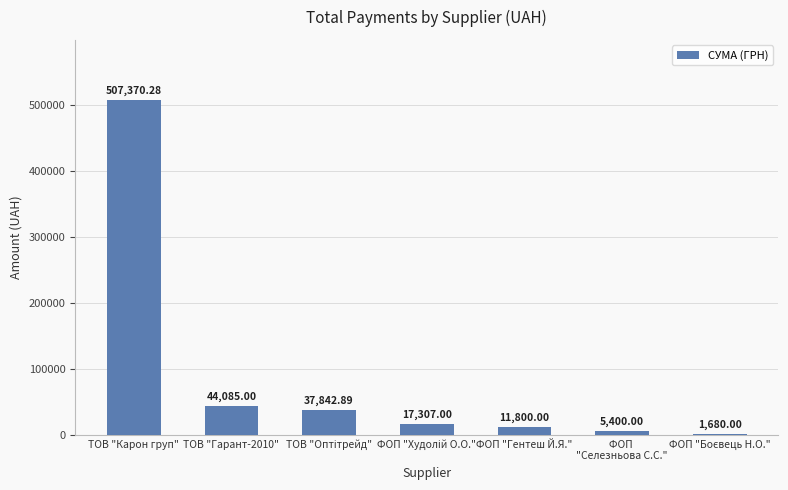

At which label does the data first exceed 17307?

ТОВ "Карон груп"